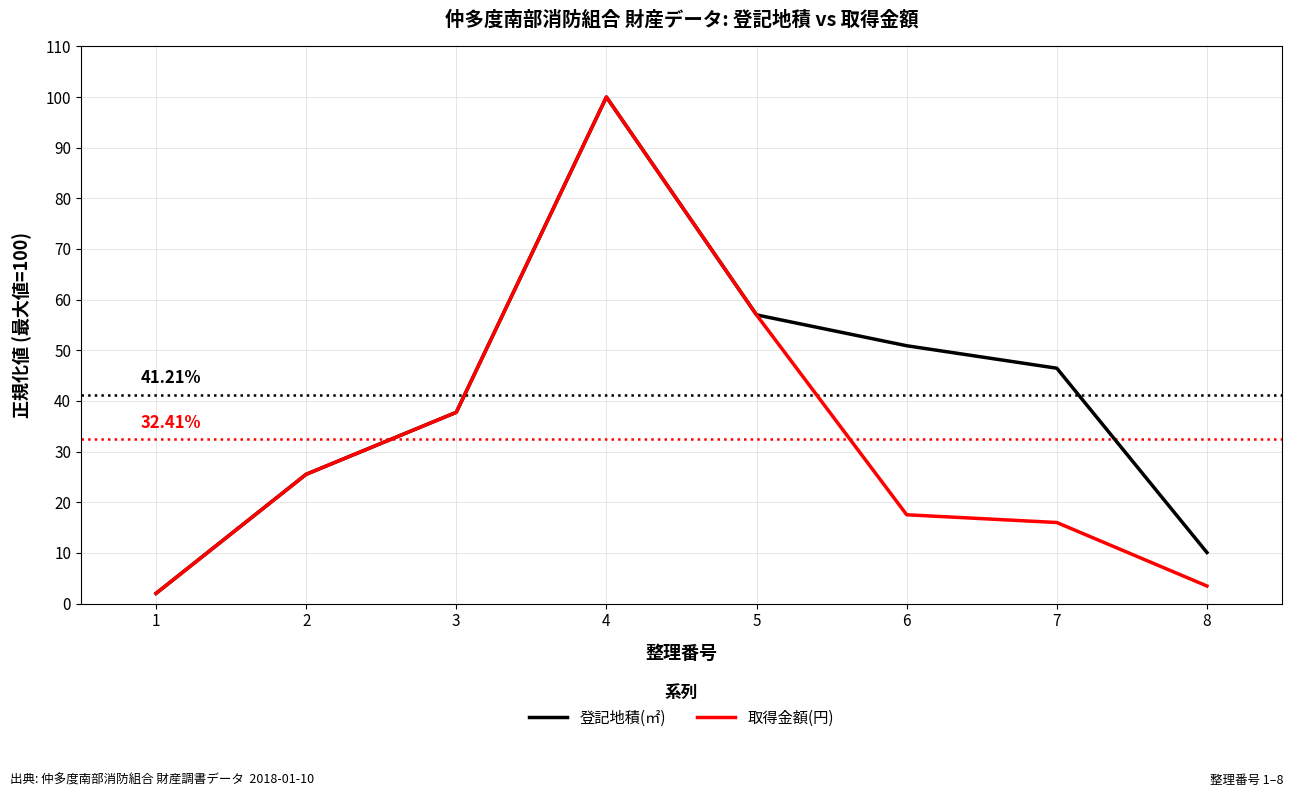

What are all the series names shown in the legend?

登記地積(㎡), 取得金額(円)